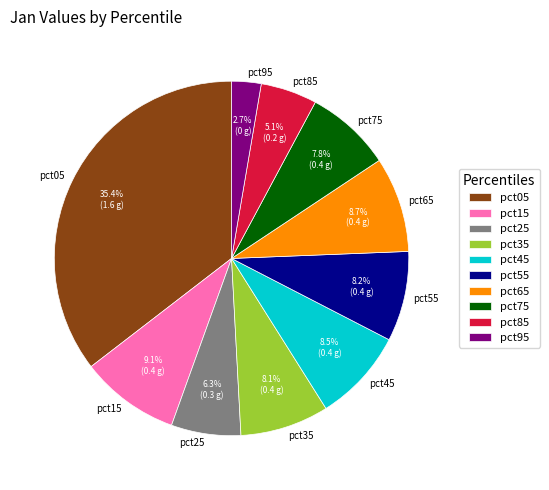

What is the smallest slice in the pie chart?

pct95